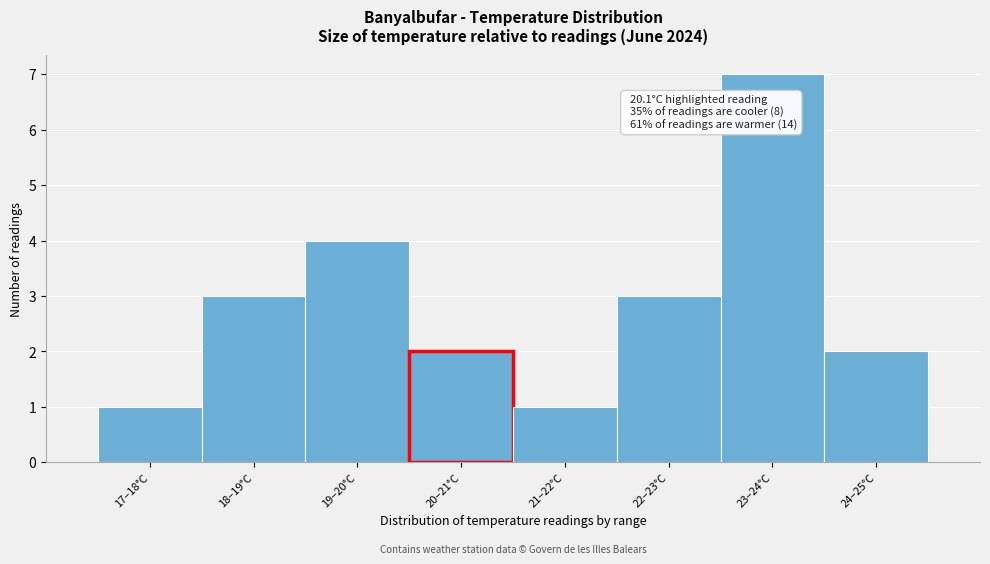

Reading left to right, extract all data points from this chart.

17–18°C=1	18–19°C=3	19–20°C=4	20–21°C=2	21–22°C=1	22–23°C=3	23–24°C=7	24–25°C=2